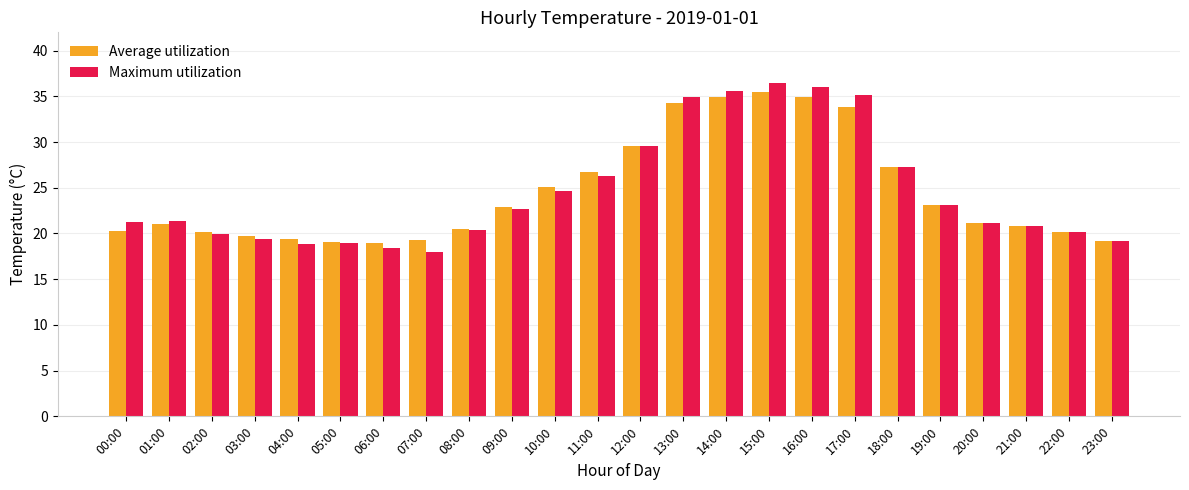

What is the label of the 7th bar from the left?

06:00